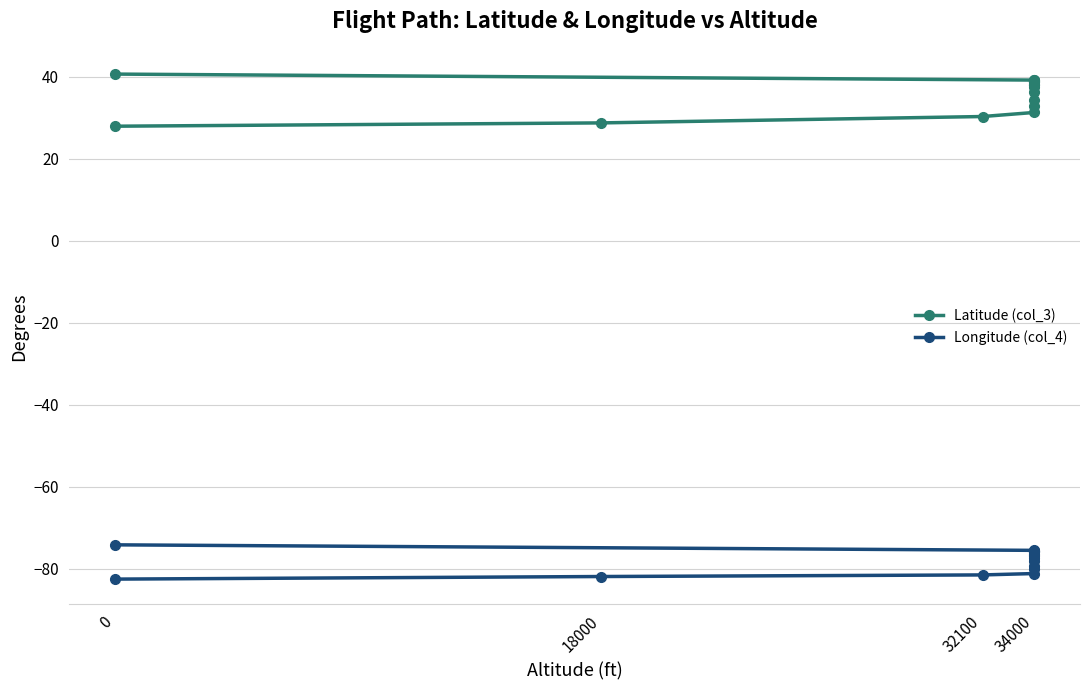

What is the maximum value shown in the chart?

40.7